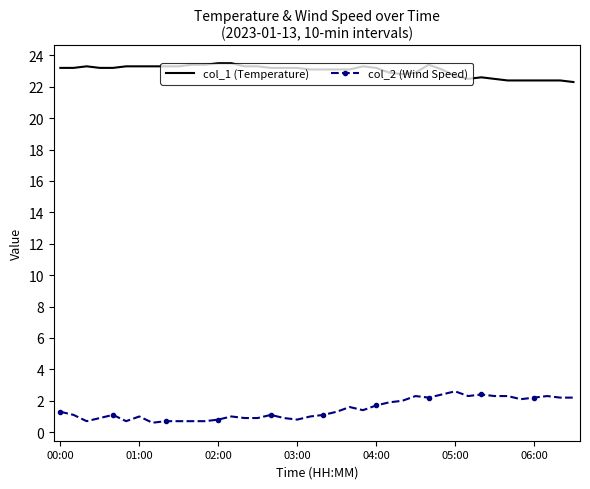

True or false: col_2 (Wind Speed) and col_1 (Temperature) intersect in this chart.

False